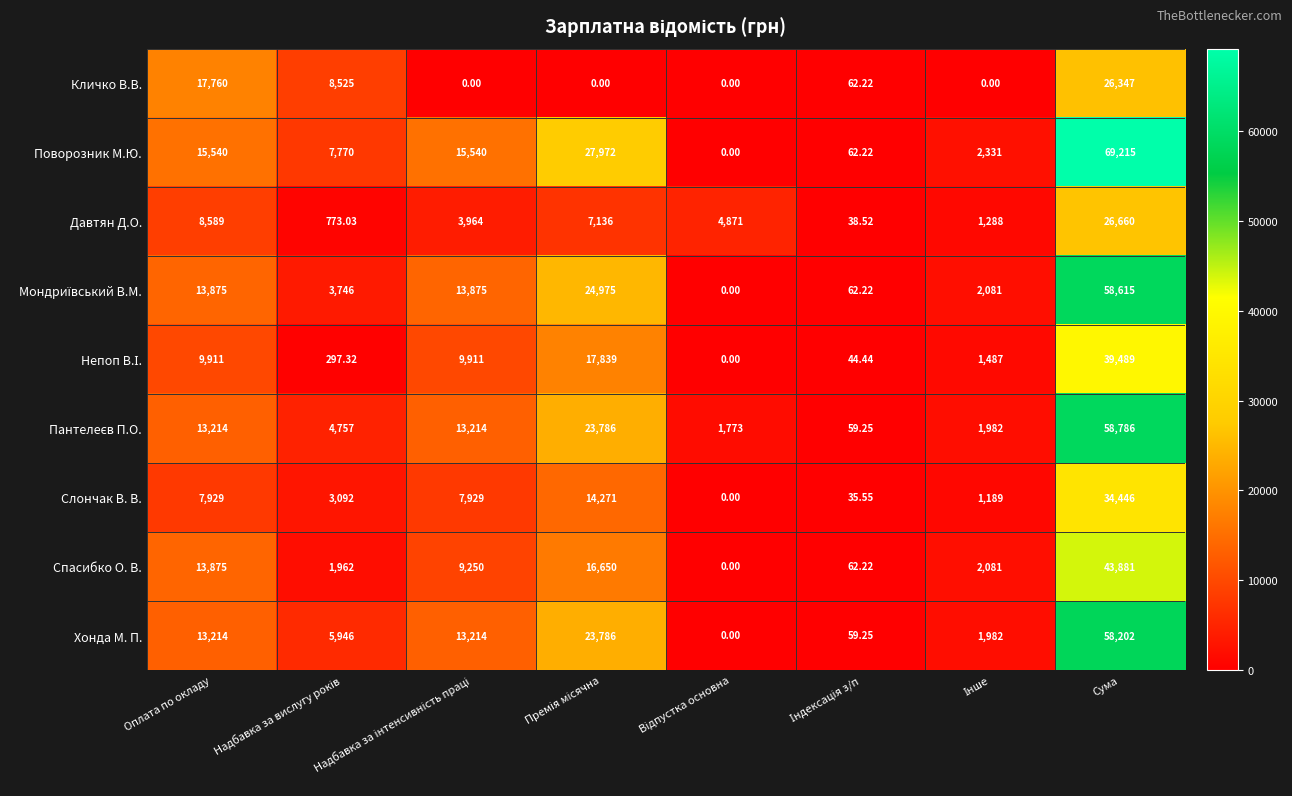

At which category is the sum across all series the highest?

Сума